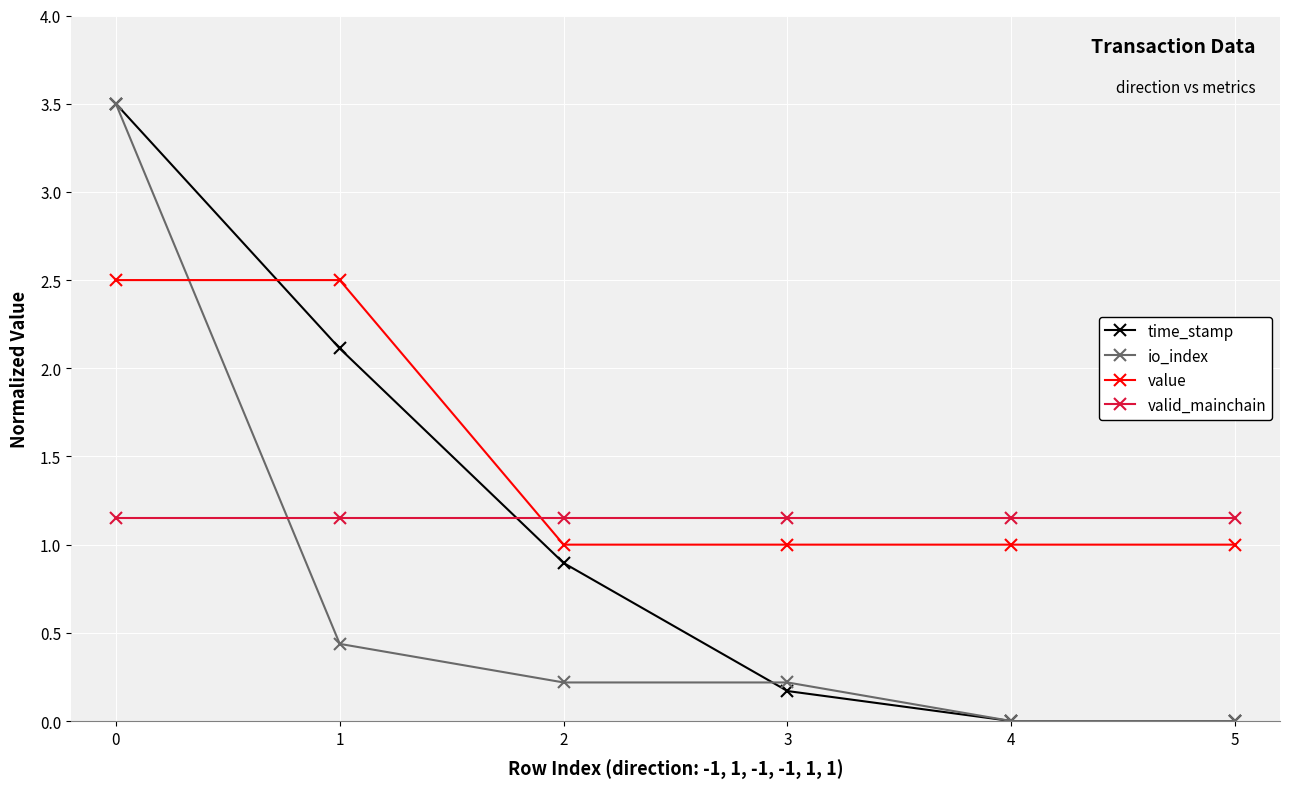

What is the greatest value displayed?

3.5